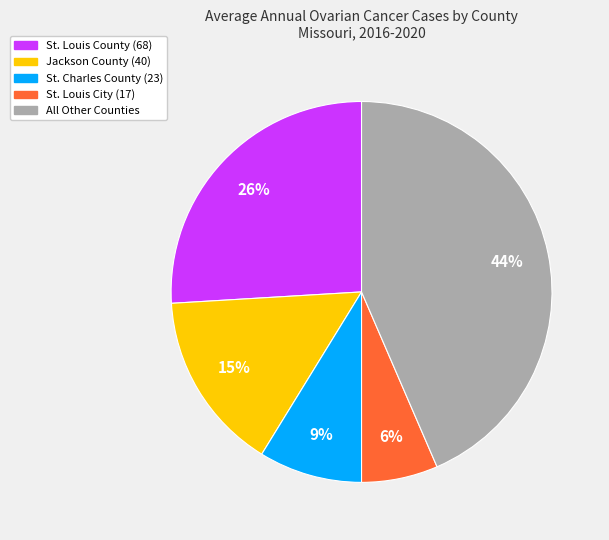

To the nearest percent, what is the average slice percentage?

20%